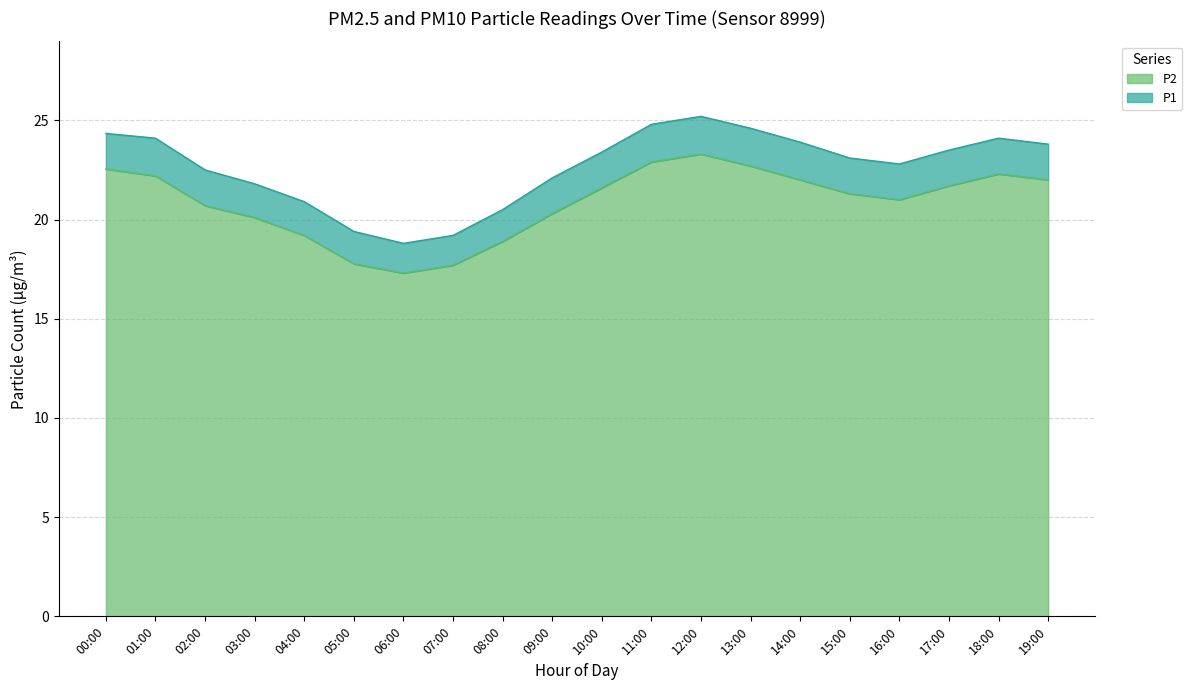

What is the maximum value shown in the chart?

25.2